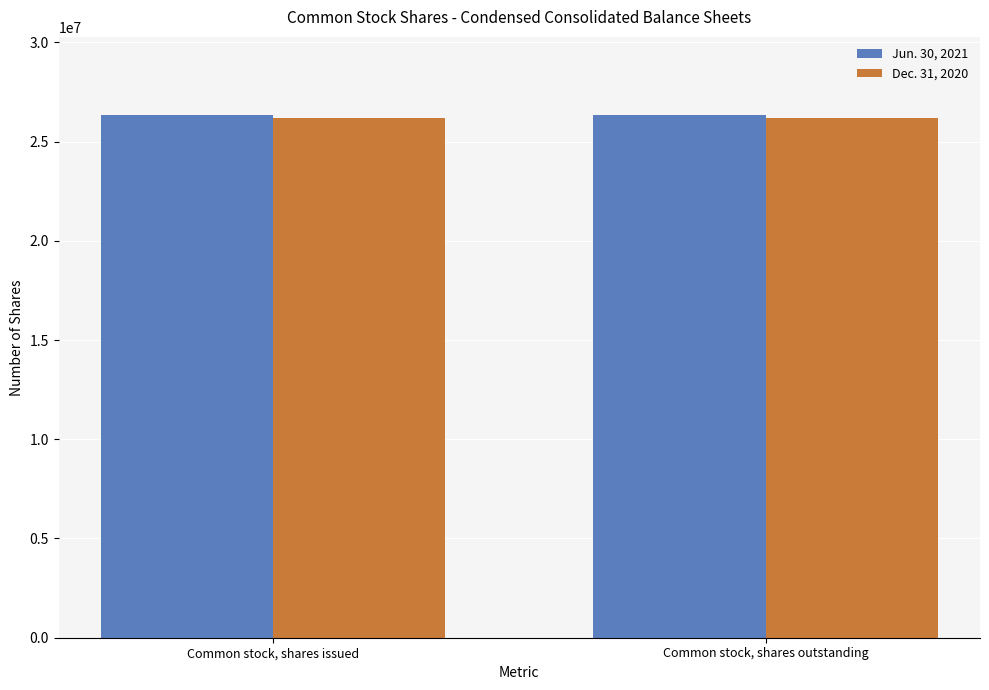

What is the label of the 2nd bar from the left?

Common stock, shares outstanding